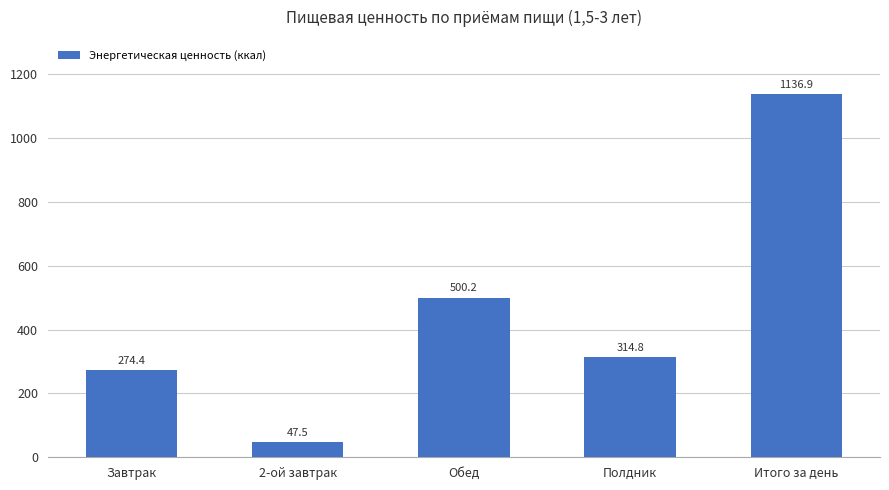

How many bars are there in total?

5